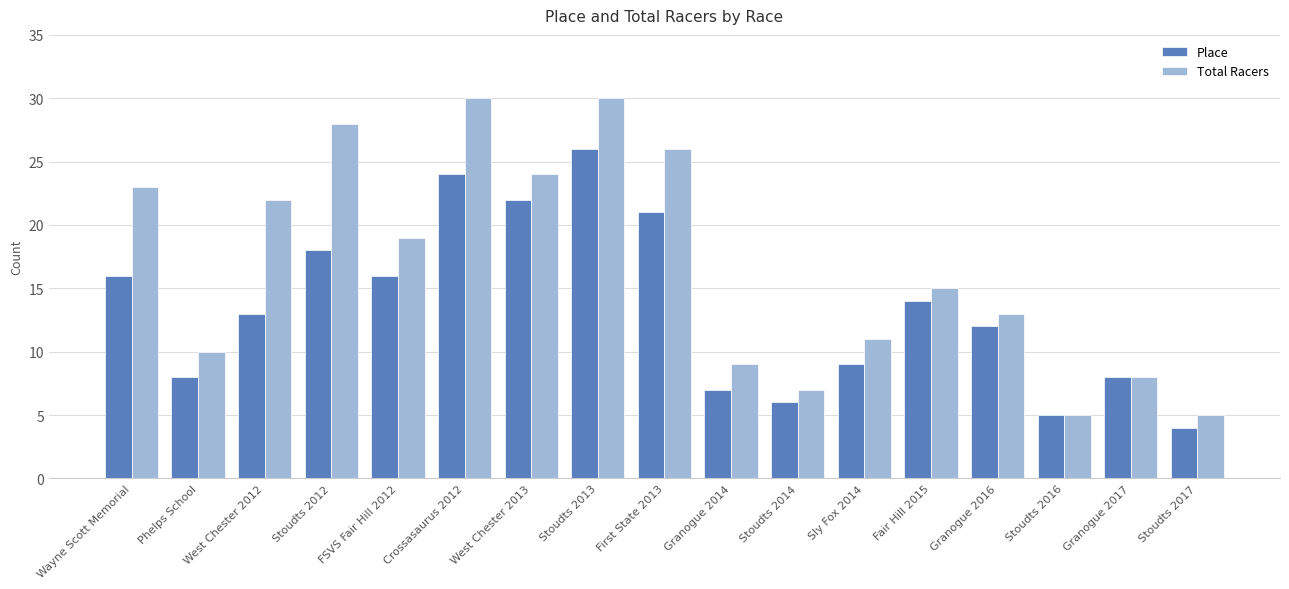

Reading left to right, what are all the values shown in this chart?

Place: 16	8	13	18	16	24	22	26	21	7	6	9	14	12	5	8	4
Total Racers: 23	10	22	28	19	30	24	30	26	9	7	11	15	13	5	8	5